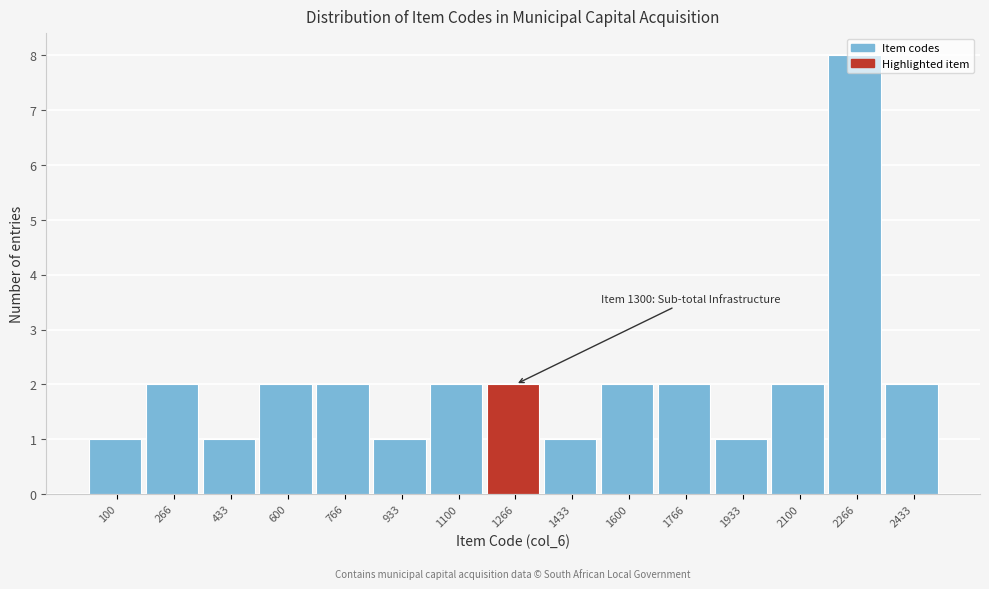

What is the maximum value shown in the chart?

8